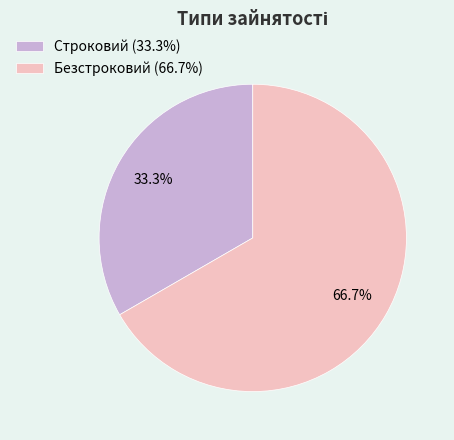

Rank the categories by value from lowest to highest.

Строковий, Безстроковий